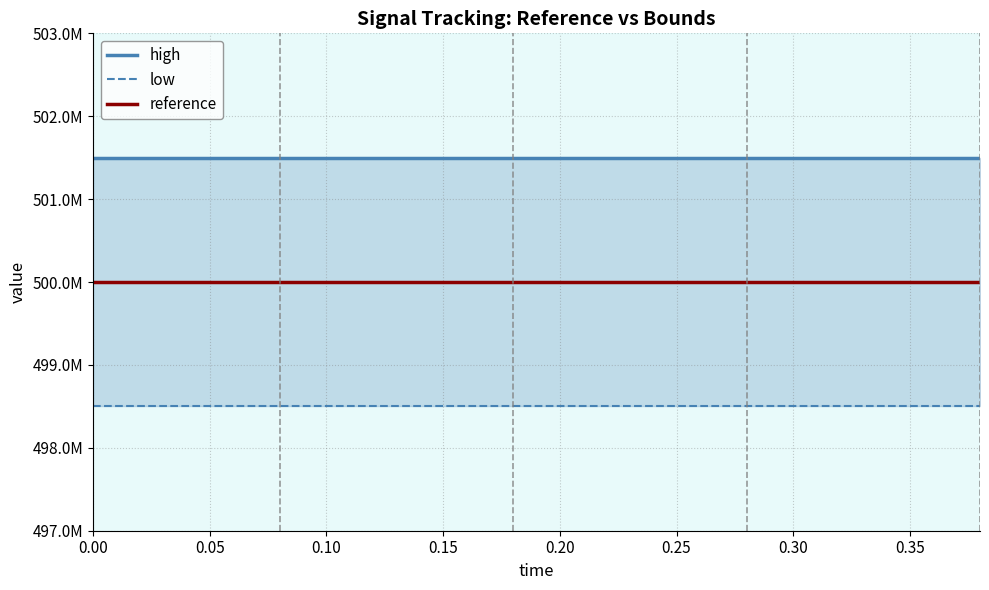

At how many categories does at least one series exceed 499076976?

20